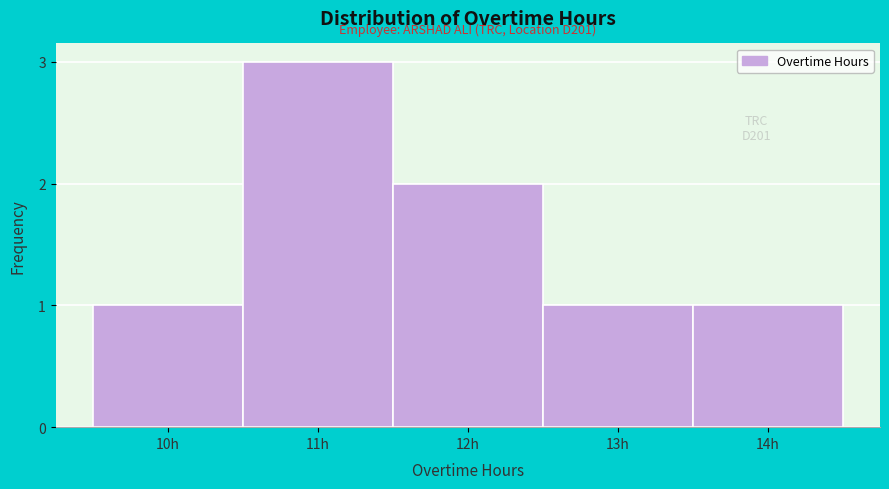

Reading left to right, list all the values displayed in this chart.

1	3	2	1	1